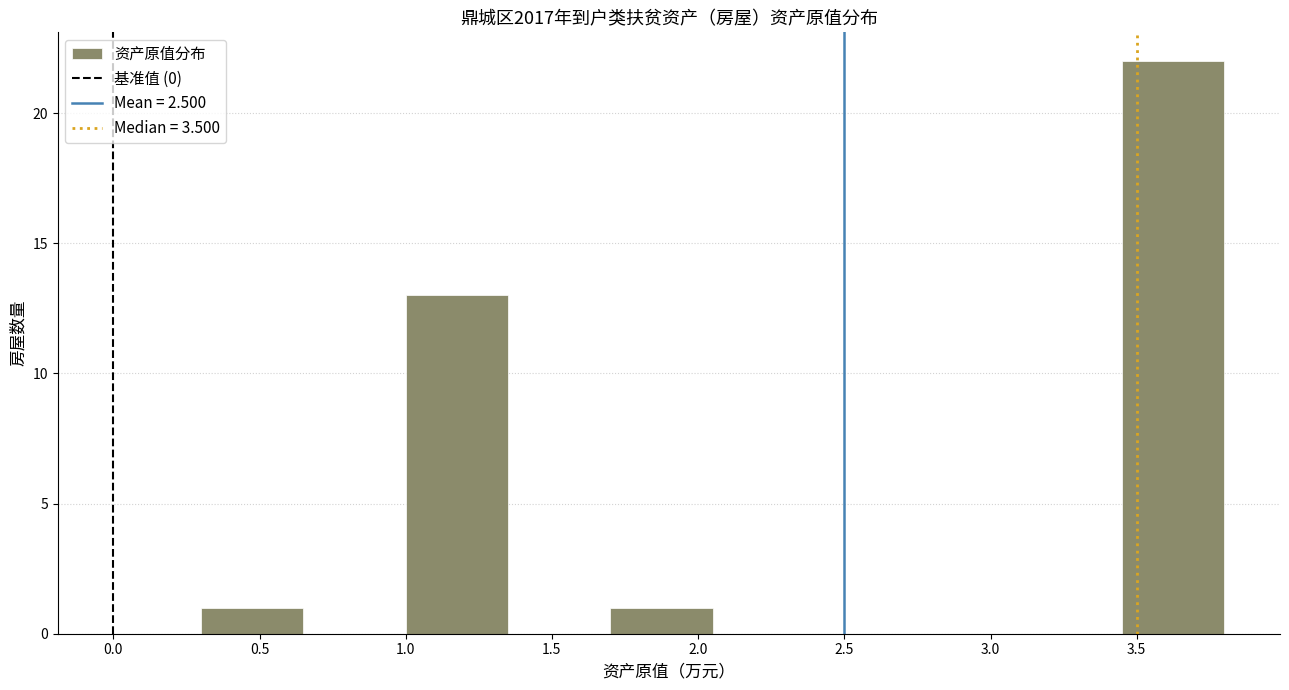

Over which range of the x-axis is the bar tallest?

3.45 to 3.80